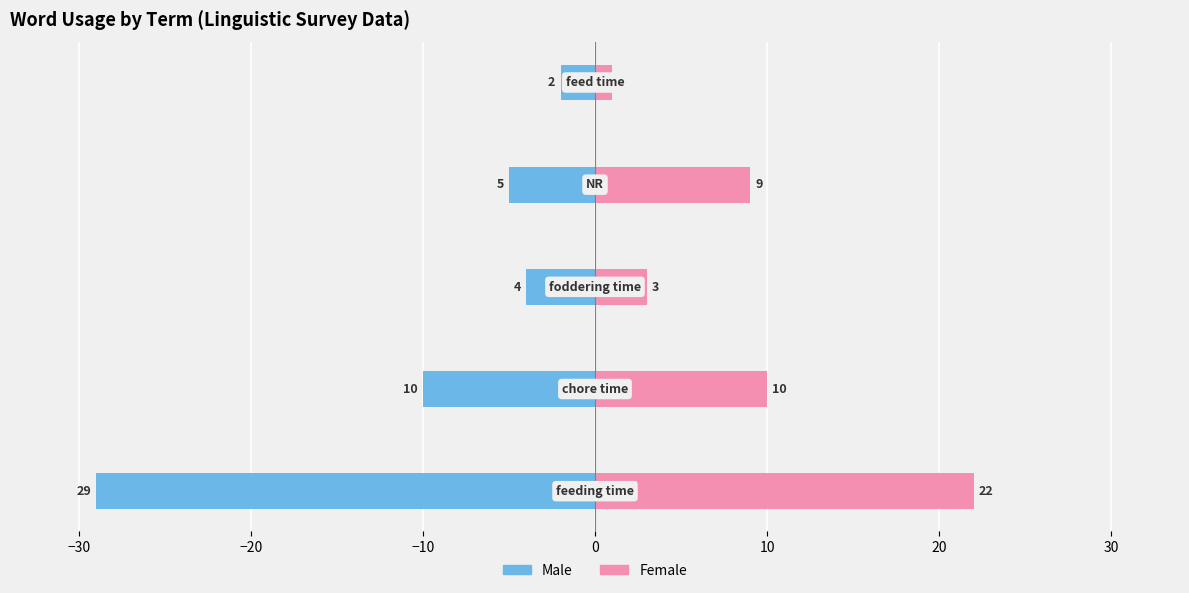

Is it true that Male equals -2 at 0?

True